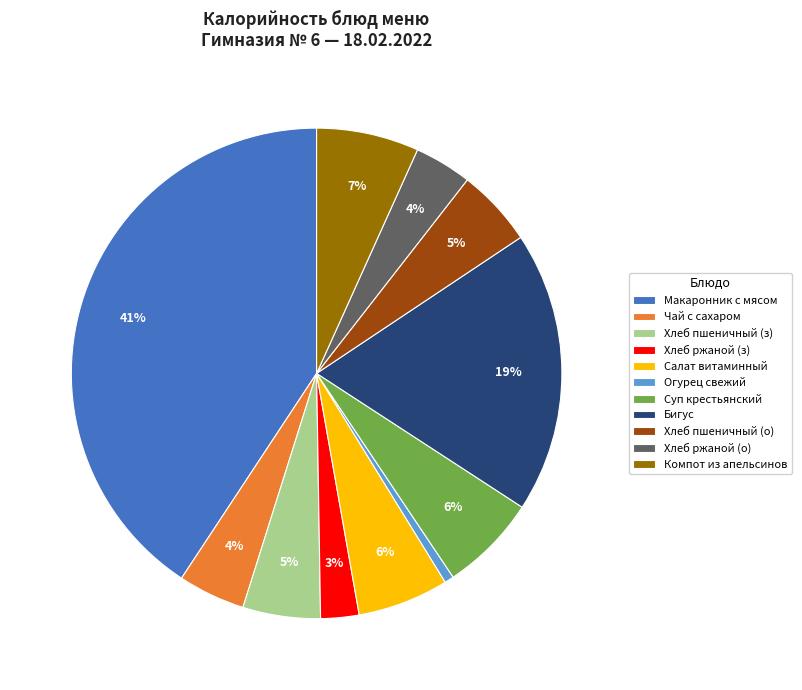

Which slice is the largest?

Макаронник с мясом